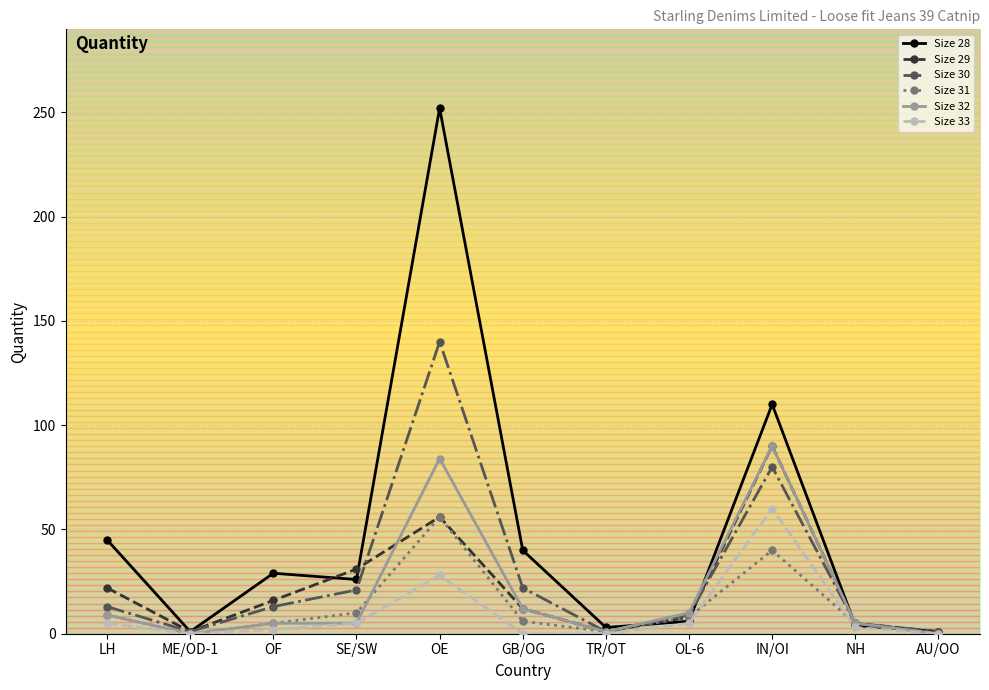

Is the value of Size 29 at ME/OD-1 greater than the value of Size 33 at OE?

No